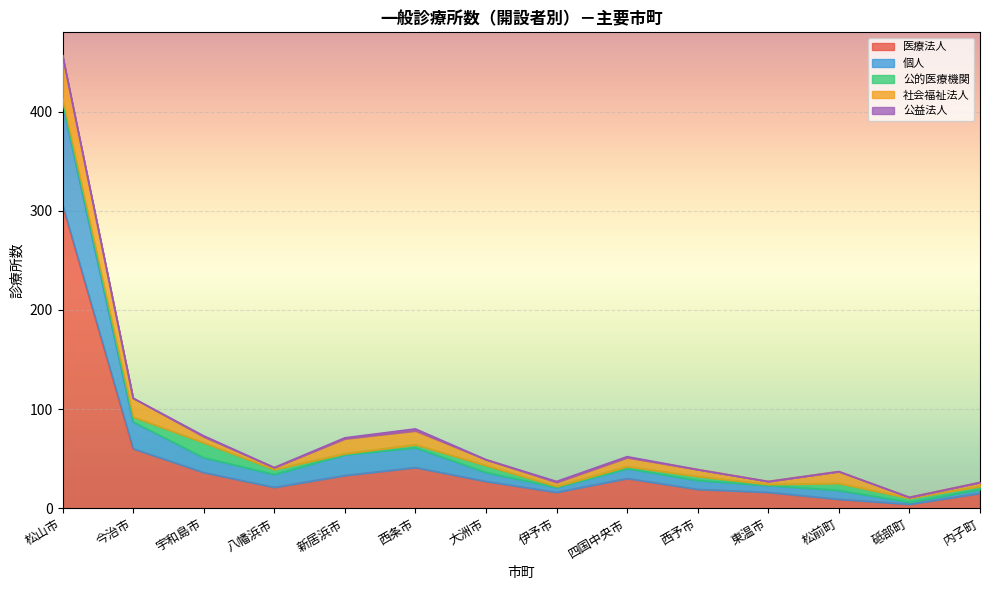

True or false: 公益法人 and 医療法人 cross at least once.

False